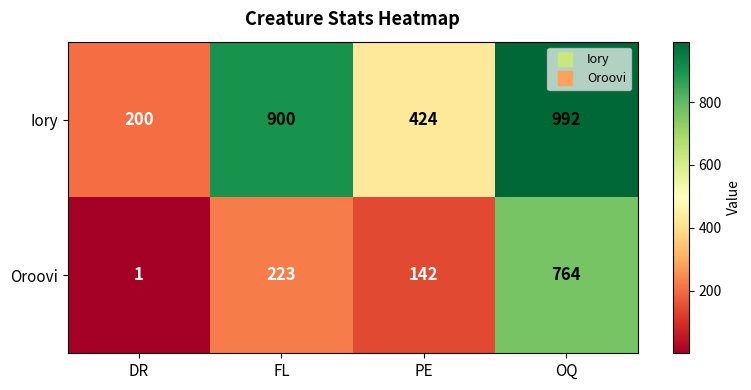

Which series has the largest range (max minus min)?

Iory